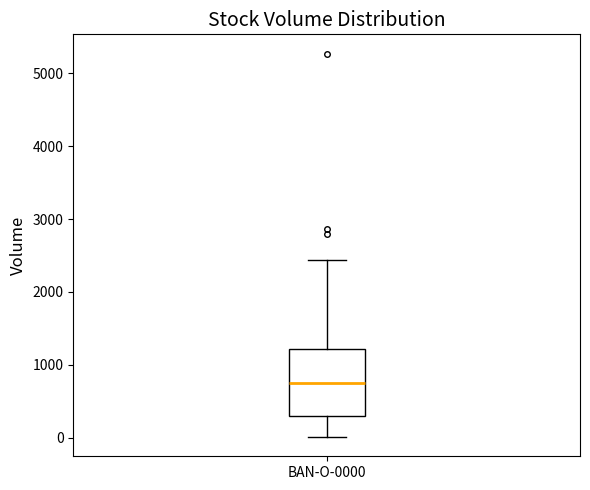

Transcribe this box plot: give where the median line is, the range the box spans, and where the two whiskers end, as read against the y-axis. The values are not printed on the chart, so give them approximately, as read against the axis.

median 800, box 300 to 1200, whiskers 0 to 2400